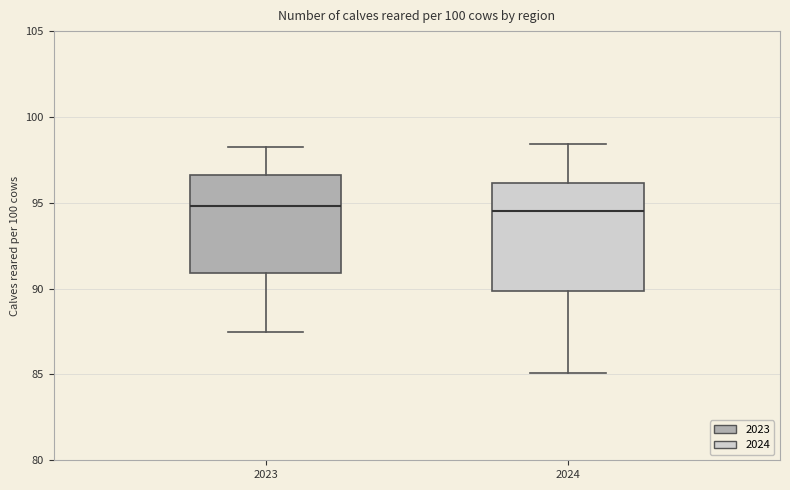

Reading left to right, transcribe this box plot: for each box, give where its median line is, the range the box spans, and where its two whiskers end, as read against the y-axis. The values are not printed on the chart, so give them approximately, as read against the axis.

2023: median 95.0, box 91.0 to 96.5, whiskers 87.5 to 98.0
2024: median 94.5, box 90.0 to 96.0, whiskers 85.0 to 98.5